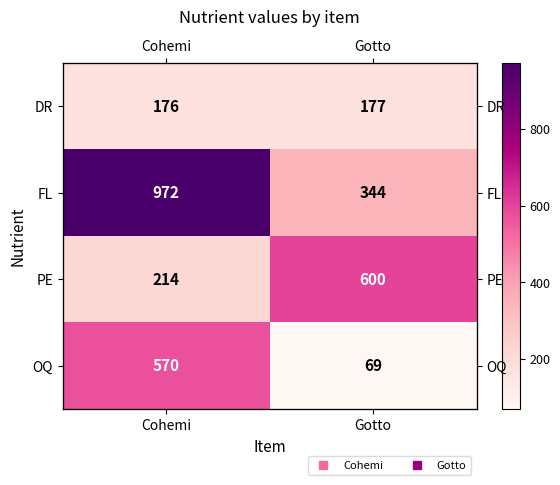

How many categories are shown in the chart?

2